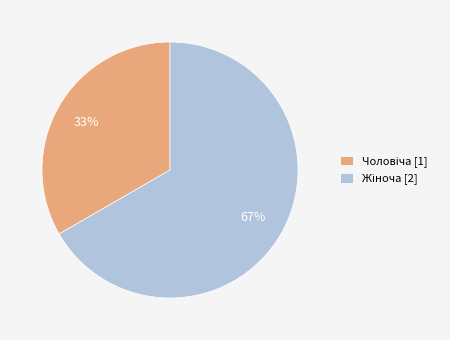

To the nearest percent, what is the average slice percentage?

50%